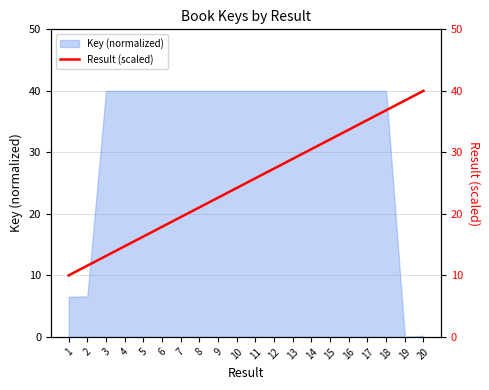

The Key (normalized) series shows 40.0 at 10. True or false?

True